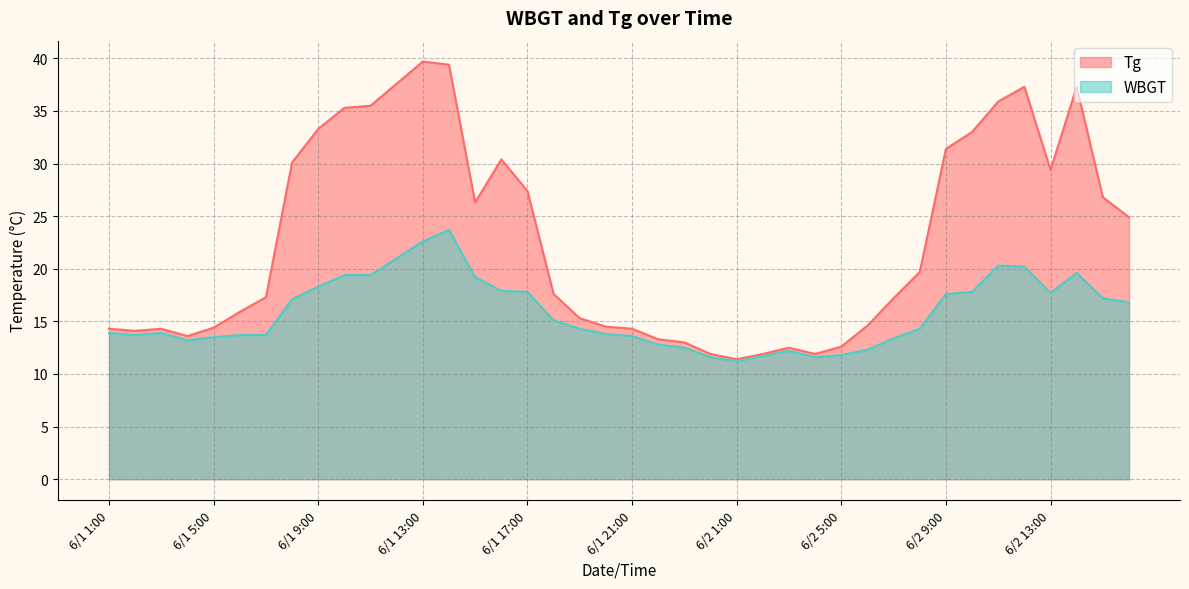

Count the number of data series in this chart.

2